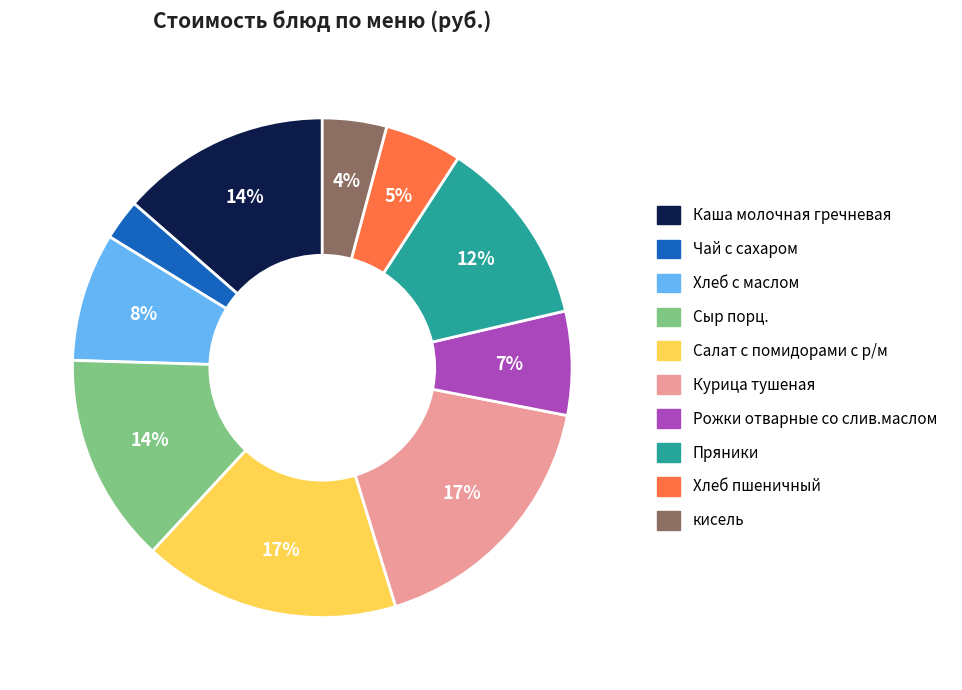

To the nearest percent, what percentage of the pie is Сыр порц.?

14%